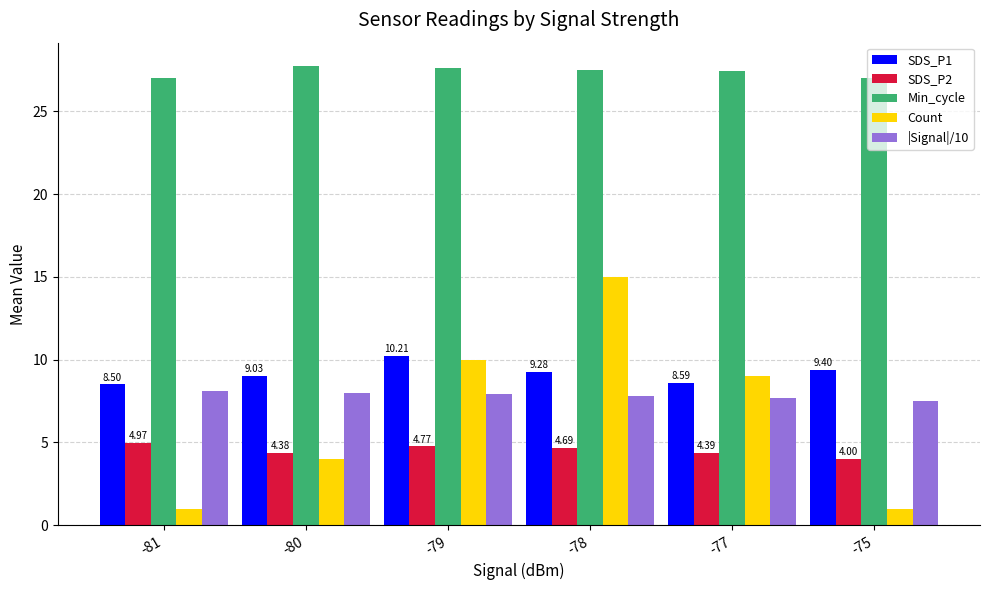

What is the difference between the second highest and minimum values in the SDS_P1 series?

0.9